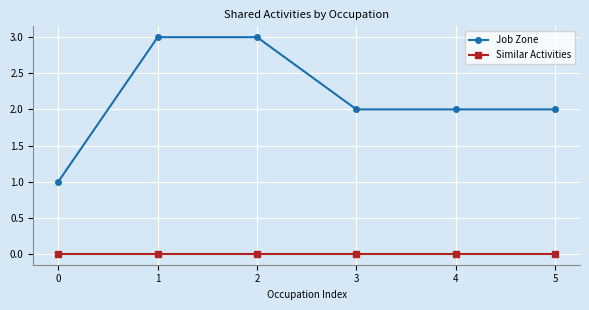

What is the value of the Job Zone point at the 2nd from the left?

3